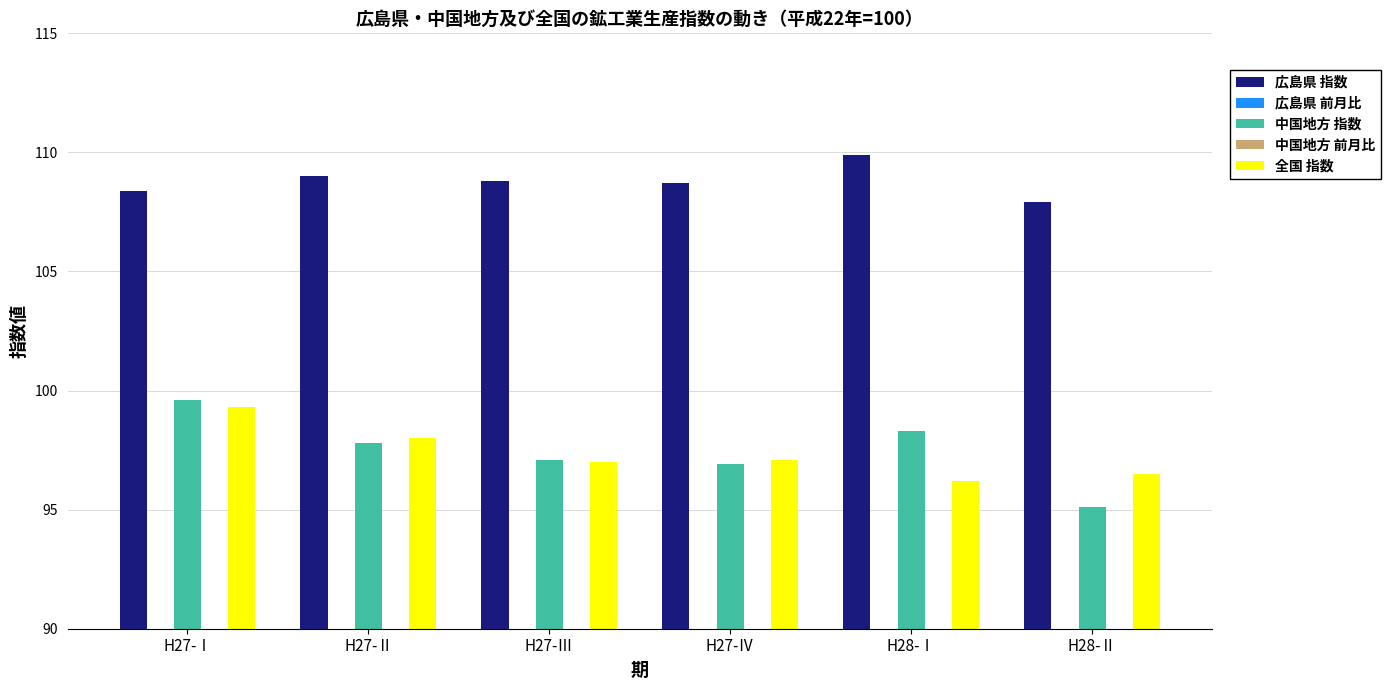

Between H27-Ⅱ and H27-Ⅲ, which series saw the biggest shift?

中国地方 前月比